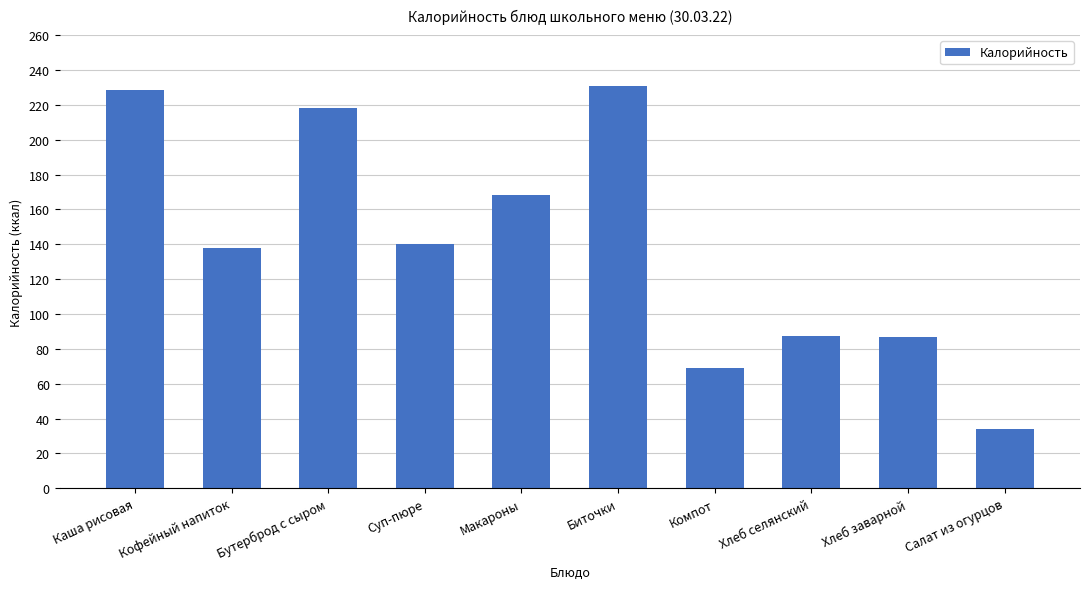

What is the greatest value displayed?

231.0